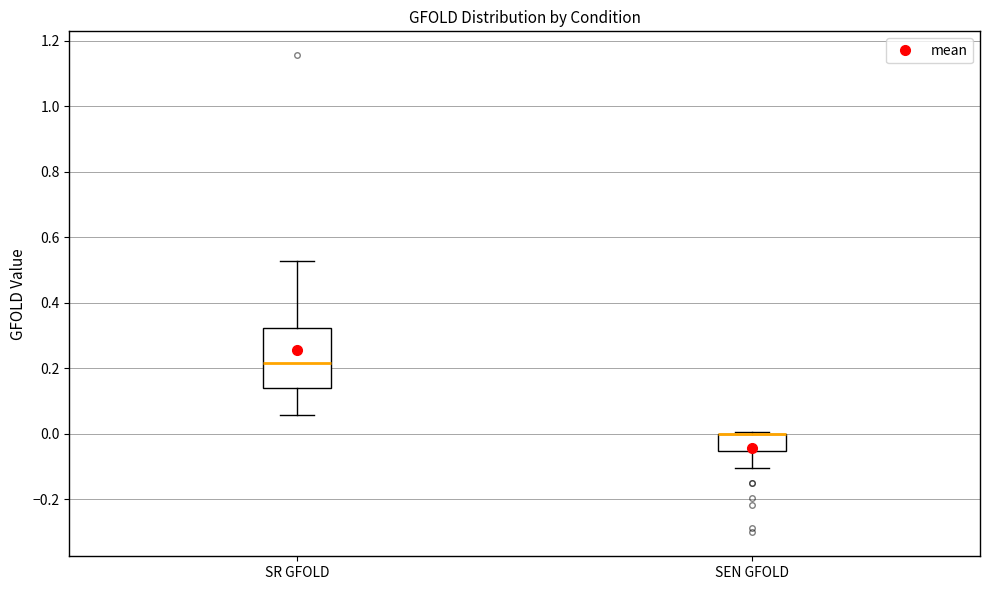

Which box is the tallest, from its lower edge to its upper edge?

SR GFOLD